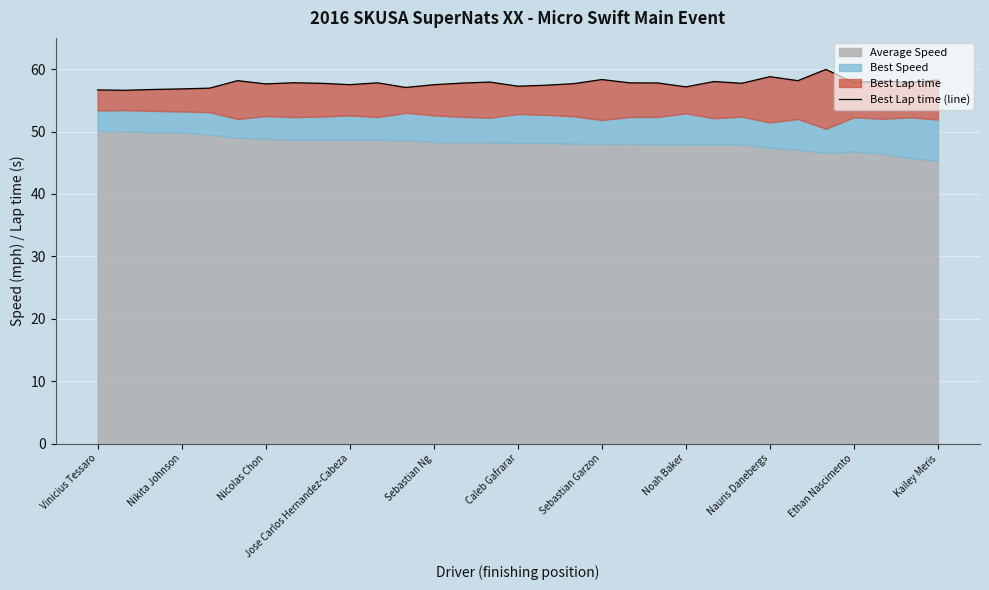

Reading left to right, transcribe all the data shown in this chart.

56.7	56.6	56.7	56.8	57.0	58.2	57.6	57.8	57.7	57.5	57.8	57.1	57.5	57.8	57.9	57.3	57.4	57.7	58.3	57.8	57.8	57.2	58.0	57.7	58.8	58.1	60.0	57.8	58.1	57.9	58.3